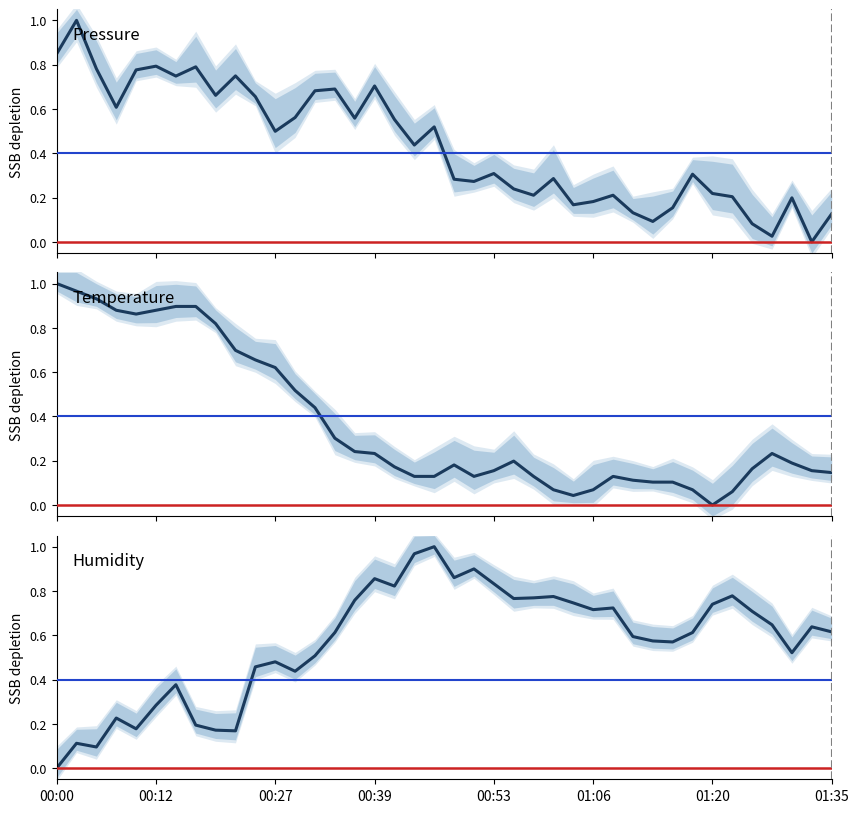

What is the sum of the Pressure values at 30 and 22?

0.4